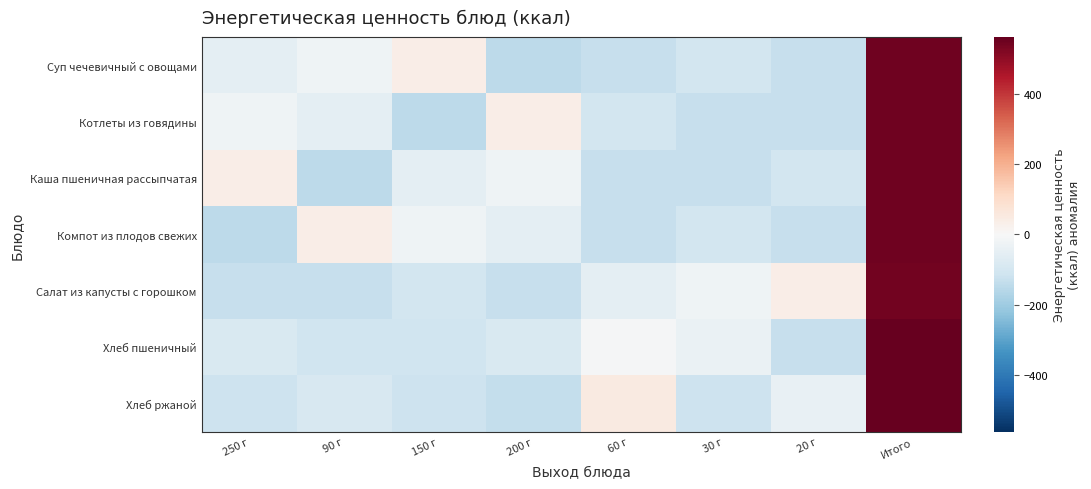

Between 250 г and 60 г, which is larger?

250 г